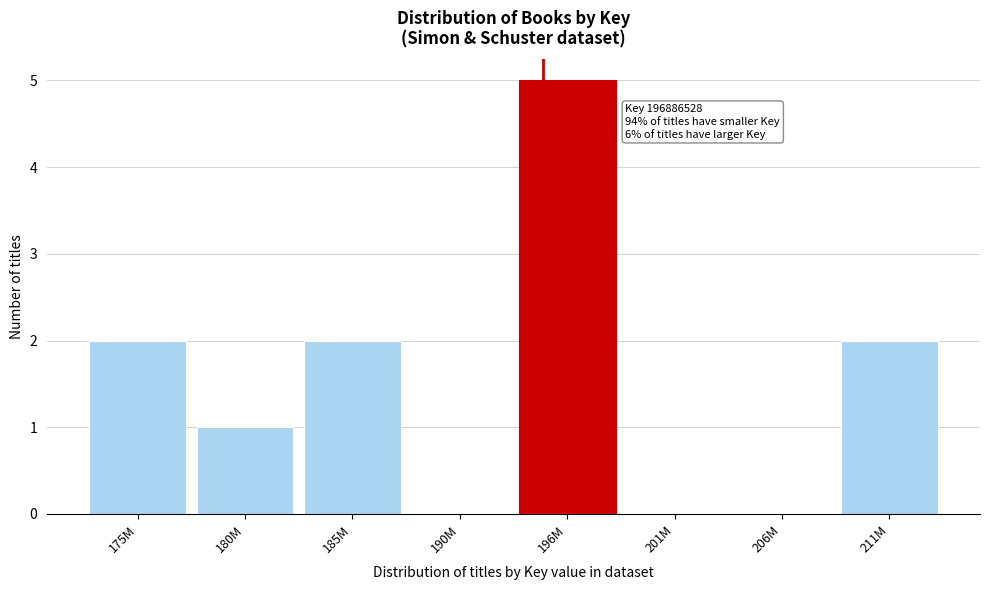

Reading left to right, transcribe all the data shown in this chart.

175M=2	180M=1	185M=2	190M=0	196M=5	201M=0	206M=0	211M=2